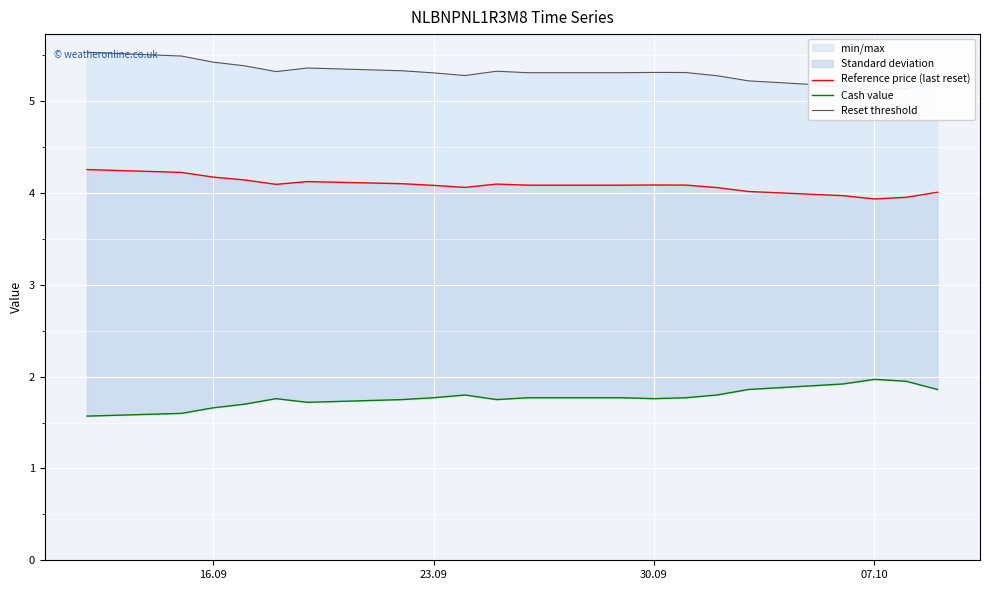

Rank the series by their average value, from lowest to highest.

Cash value, Reference price (last reset), Reset threshold